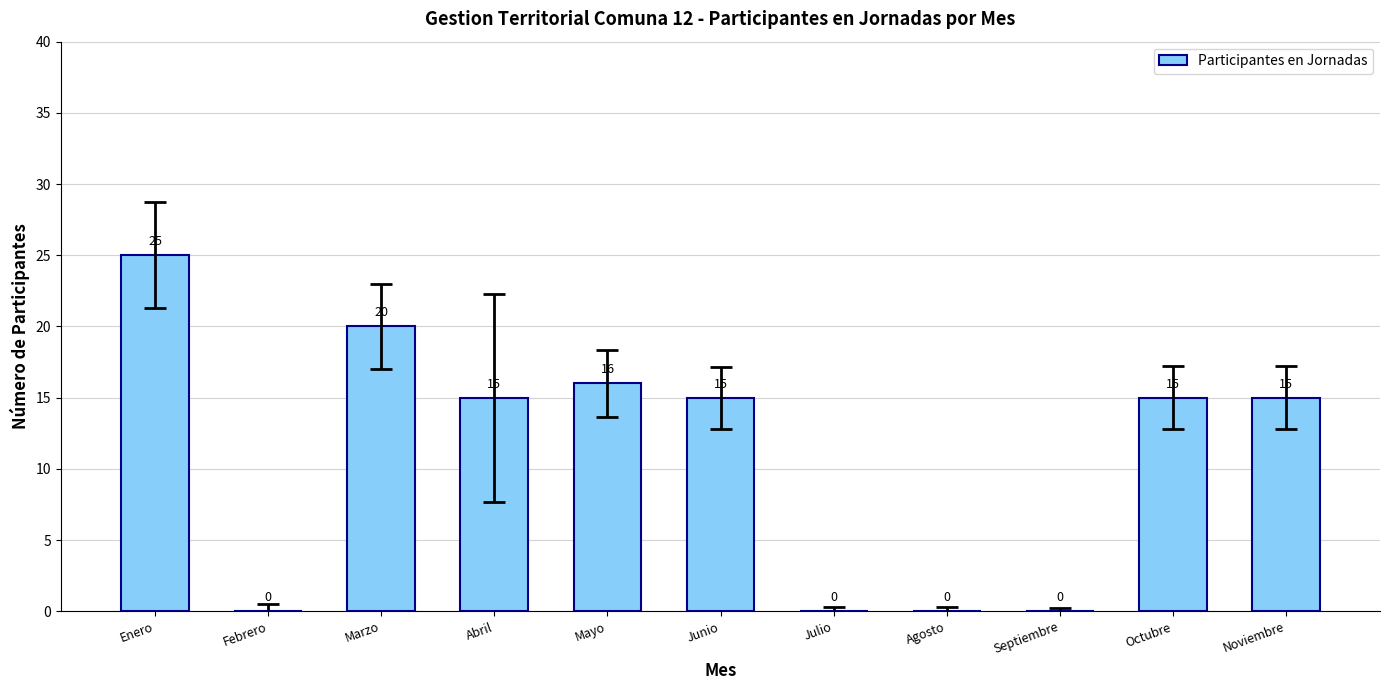

At which label does the data first exceed 15?

Enero